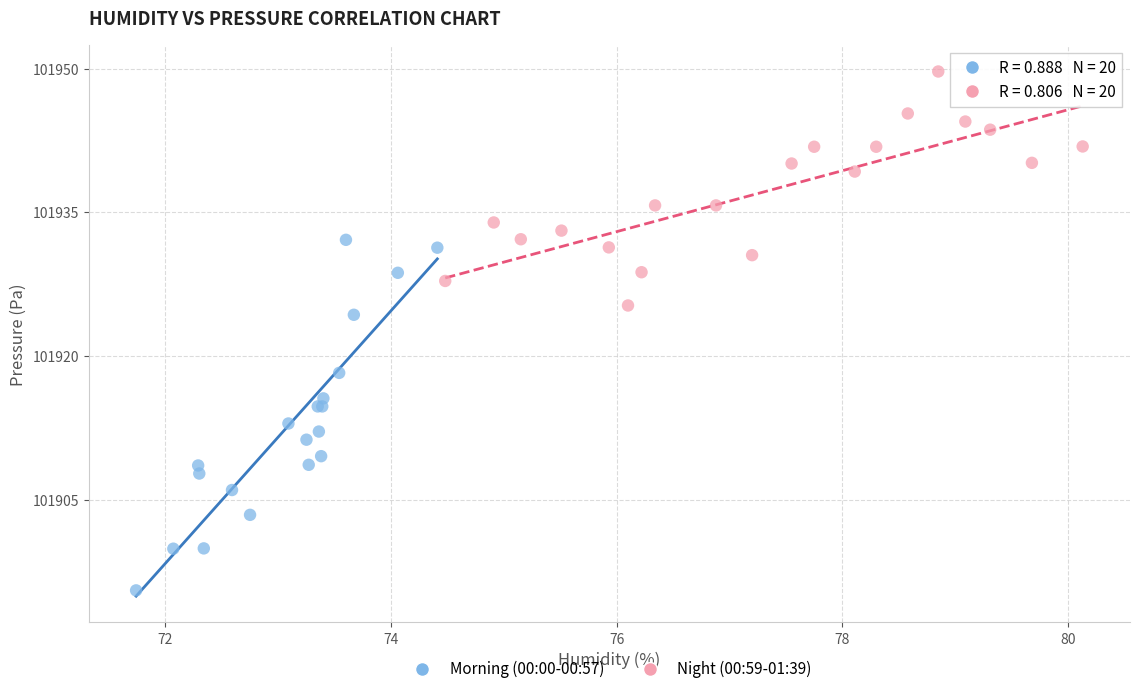

Which series contains the lowest Y value?

Morning (00:00-00:57)